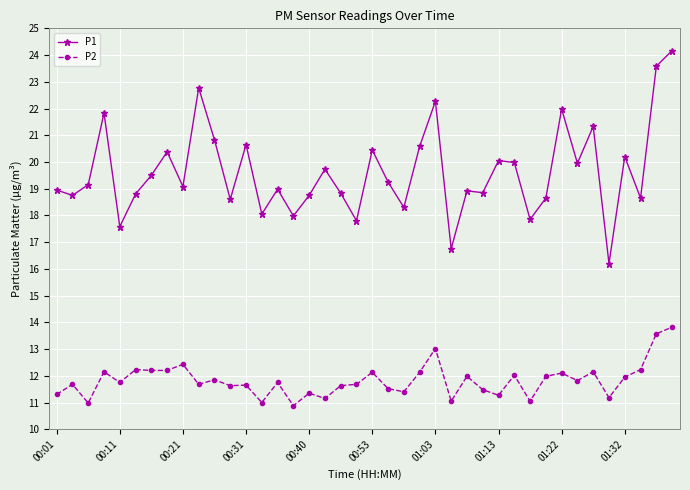

Which series has the largest total across all categories?

P1